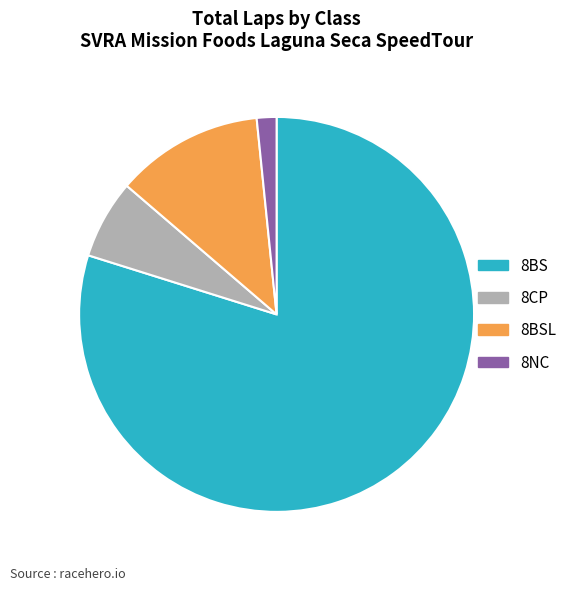

Rank the categories by value from highest to lowest.

8BS, 8BSL, 8CP, 8NC